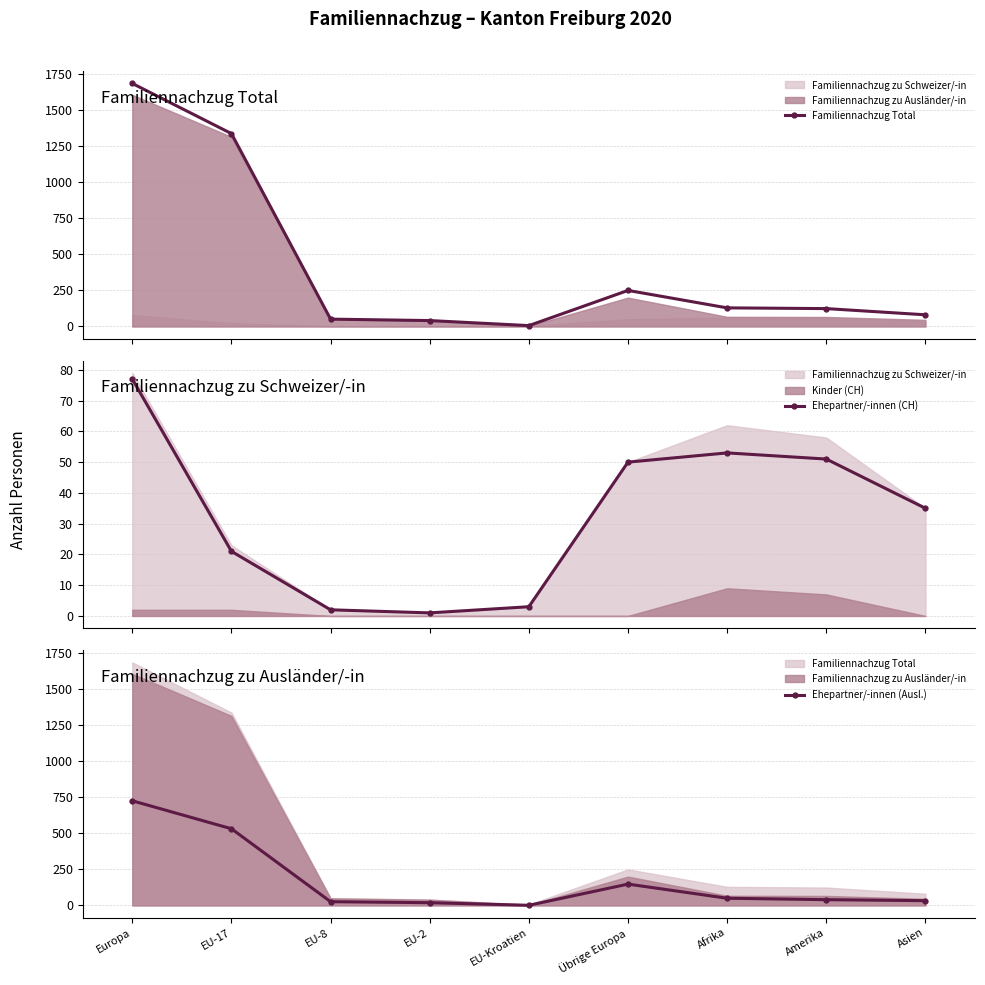

Which series has the largest range (max minus min)?

Familiennachzug Total